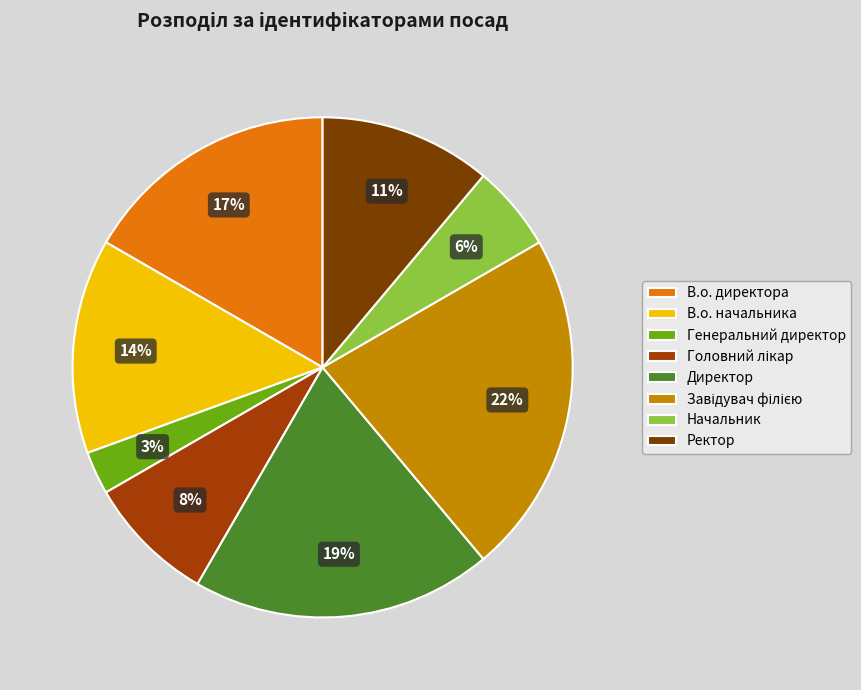

To the nearest percent, what is the average slice percentage?

12%